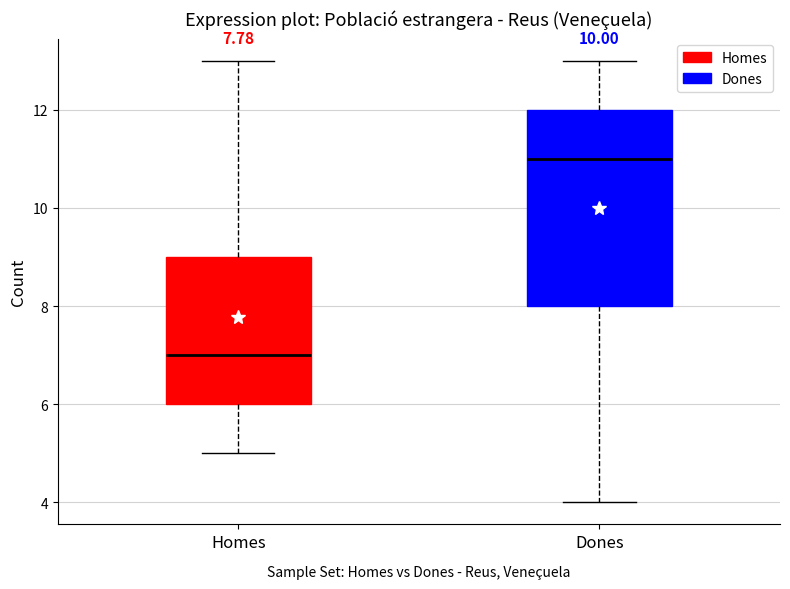

Which box has the highest median line?

Dones